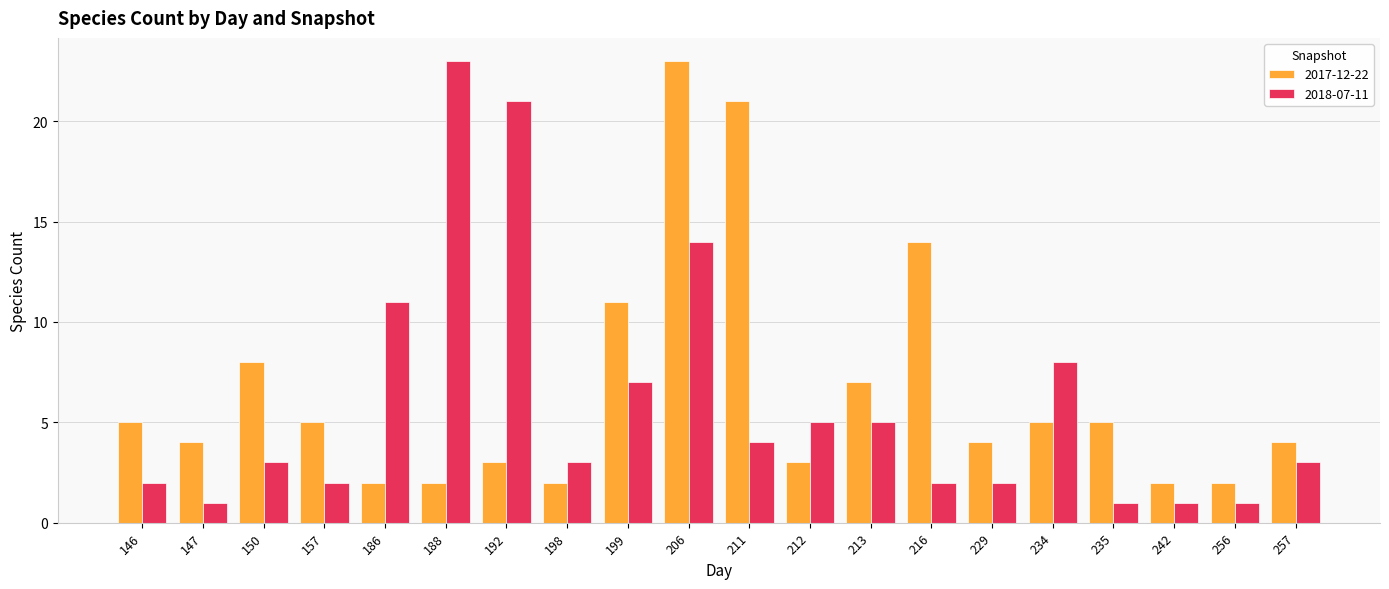

At which category is the sum across all series the highest?

206